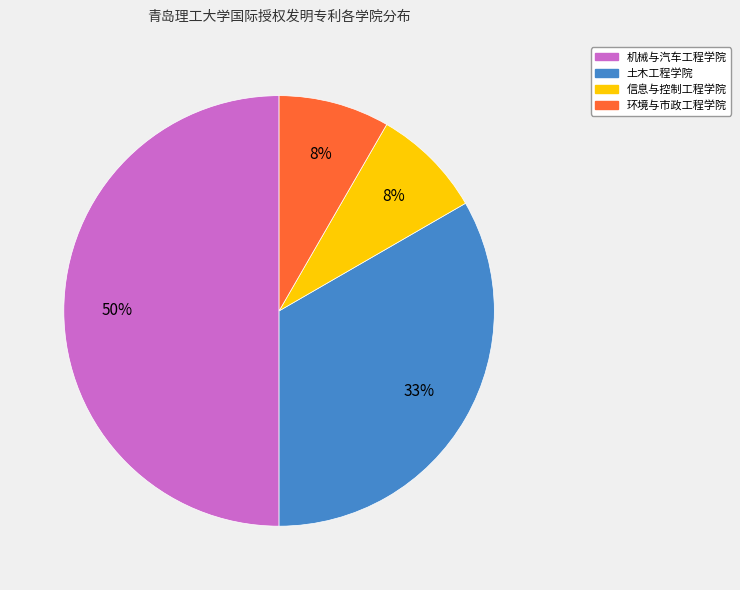

Do 机械与汽车工程学院 and 环境与市政工程学院 together represent more than half of the pie?

Yes